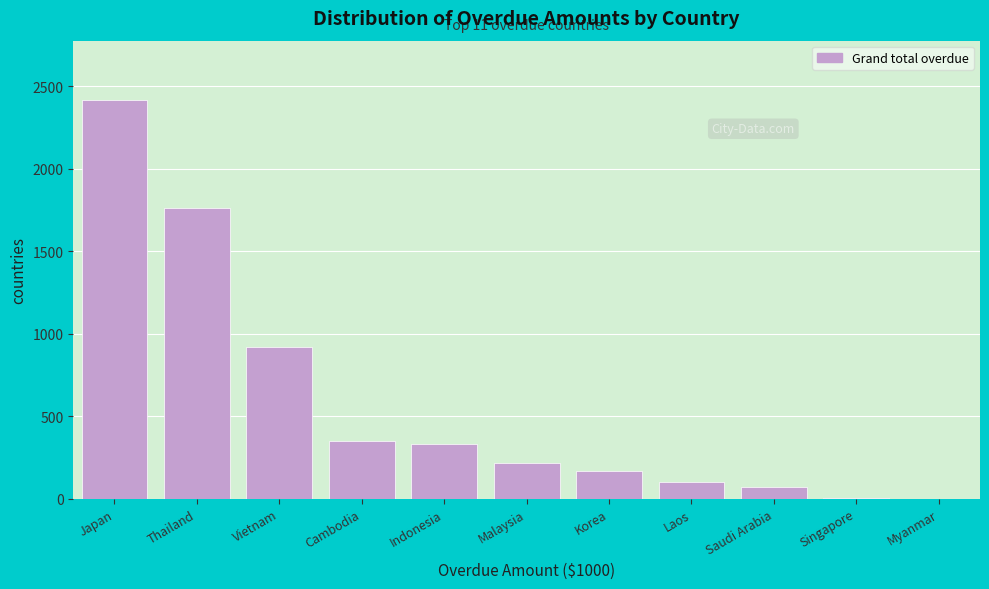

What is the greatest value displayed?

2413.1